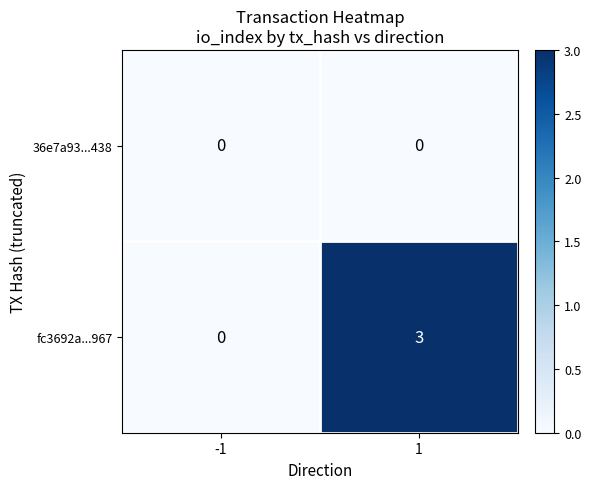

Reading left to right, transcribe all the data shown in this chart.

36e7a93...438: -1=0	1=0
fc3692a...967: -1=0	1=3